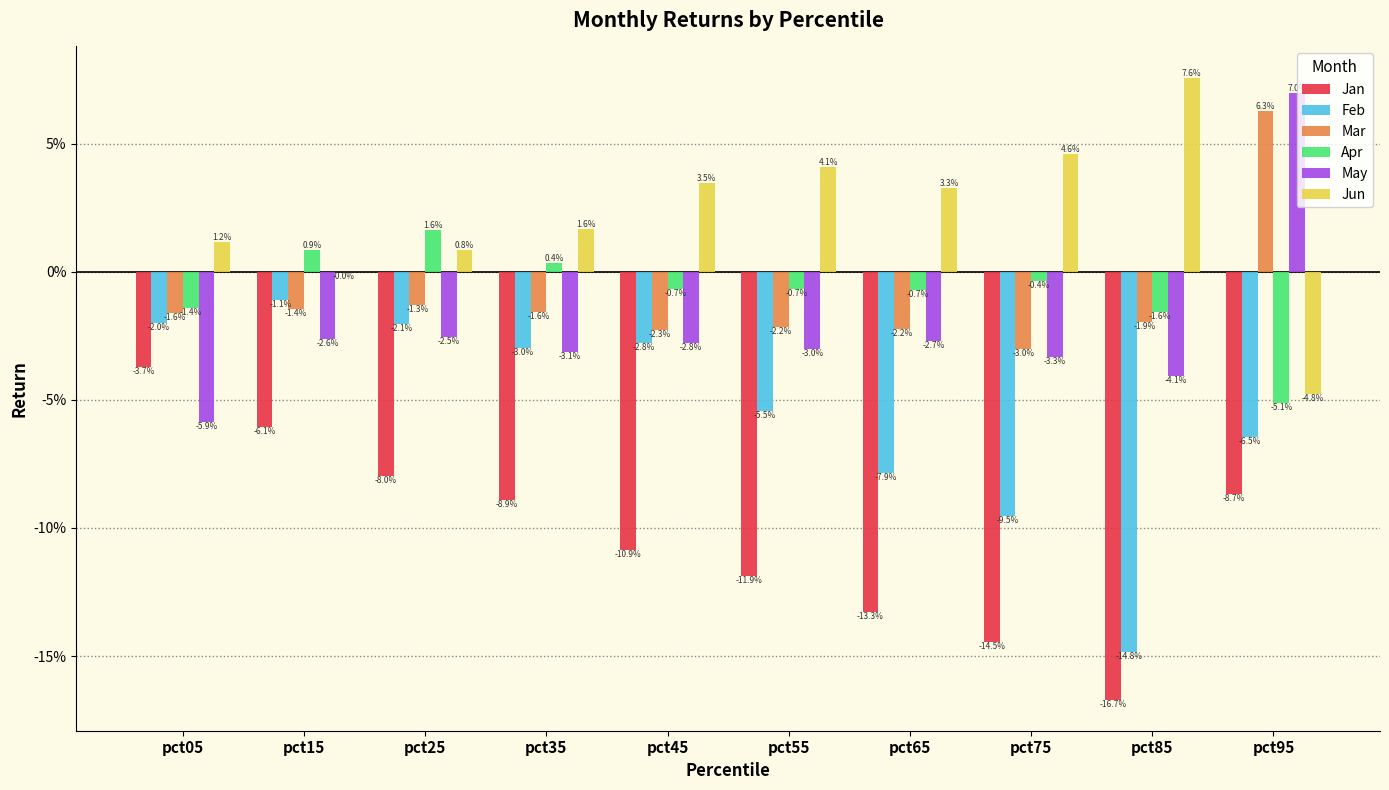

What are all the series names shown in the legend?

Jan, Feb, Mar, Apr, May, Jun